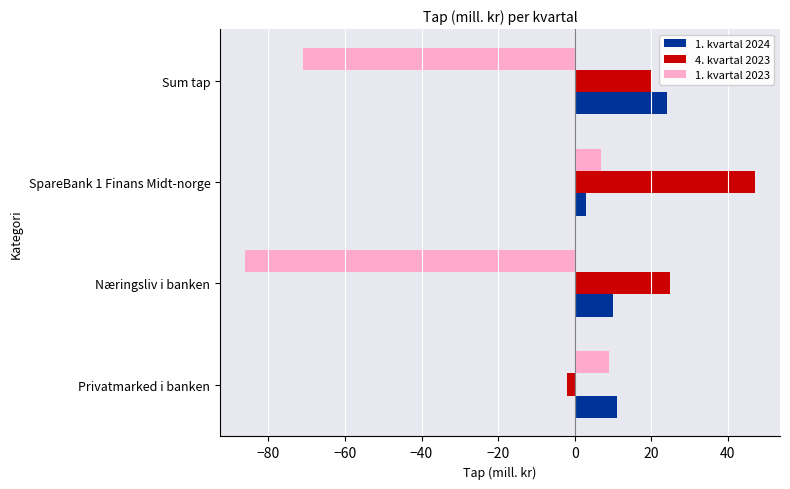

True or false: 1. kvartal 2024 has a value of 11 at Privatmarked i banken.

True